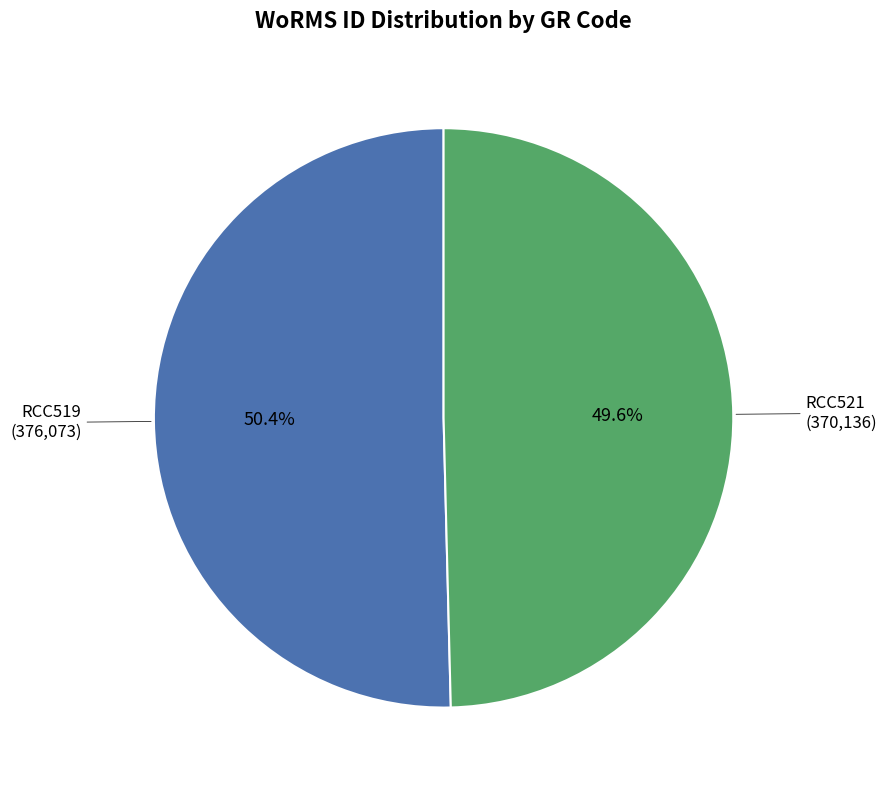

To the nearest percent, what is the average slice percentage?

50%